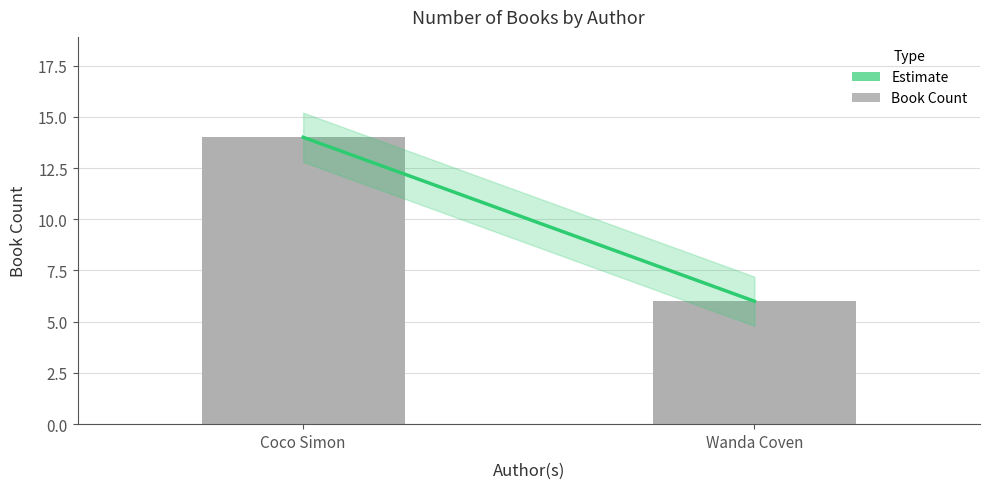

Rank the categories by value from lowest to highest.

Wanda Coven, Coco Simon